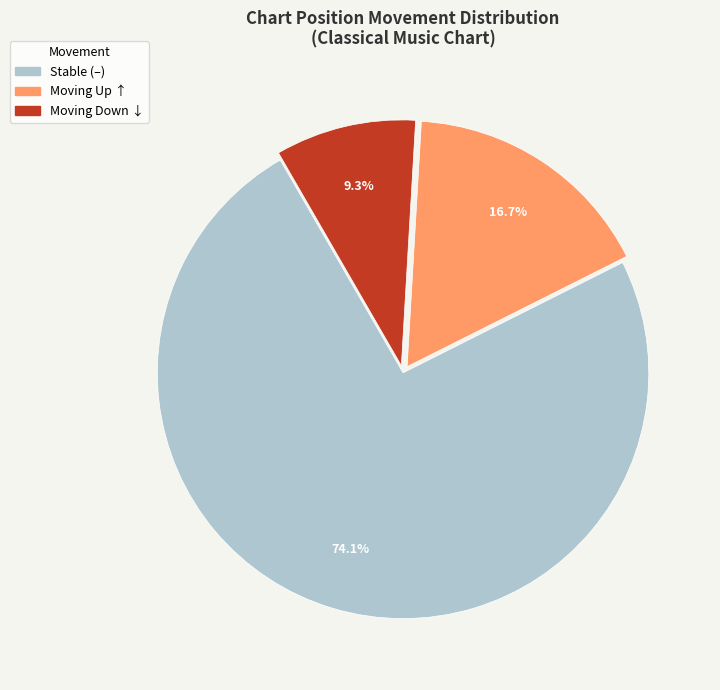

Does any single category account for the majority?

Yes